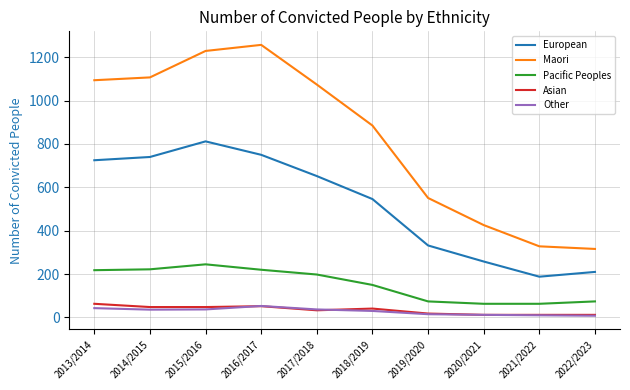

True or false: Maori has a value of 1107 at 2014/2015.

True